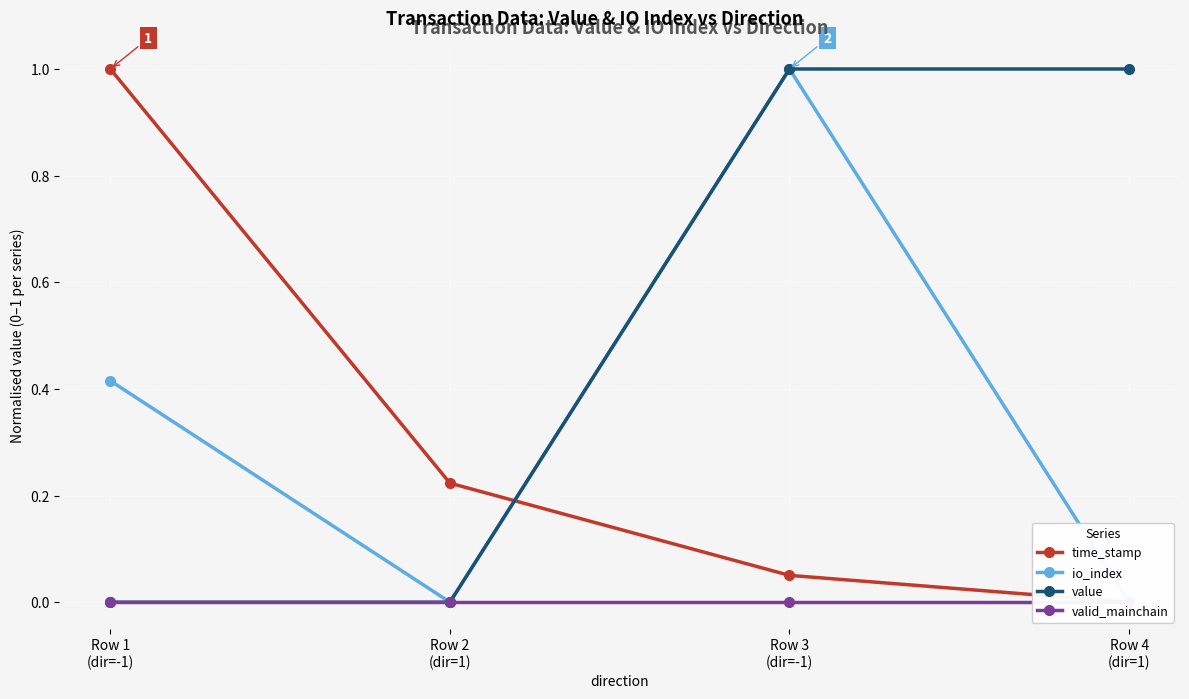

Count the number of data series in this chart.

4